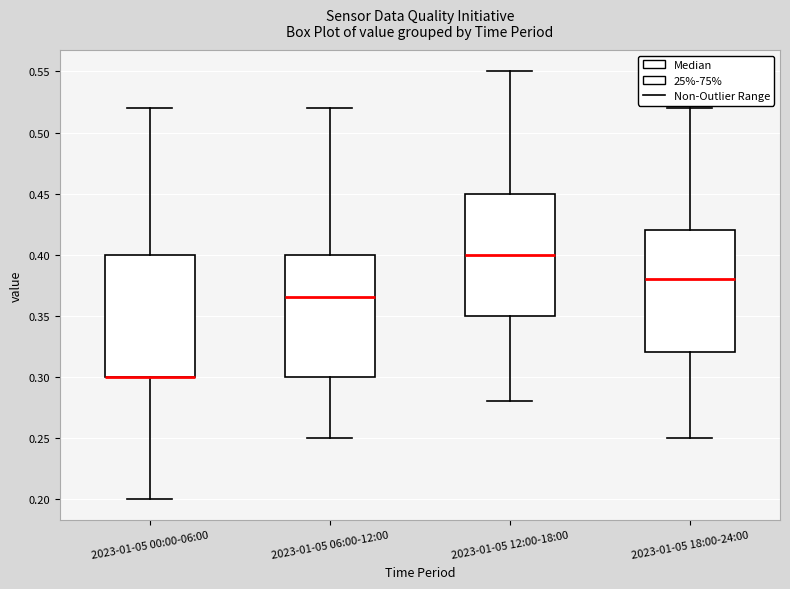

Reading left to right, read every box against the y-axis: the position of its median line, the range the box covers, and the ends of its whiskers. The values are not printed on the chart, so give them approximately, as read against the axis.

2023-01-05 00:00-06:00: median 0.300 (drawn on the box's lower edge), box 0.300 to 0.400, whiskers 0.200 to 0.520
2023-01-05 06:00-12:00: median 0.365, box 0.300 to 0.400, whiskers 0.250 to 0.520
2023-01-05 12:00-18:00: median 0.400, box 0.350 to 0.450, whiskers 0.280 to 0.550
2023-01-05 18:00-24:00: median 0.380, box 0.320 to 0.420, whiskers 0.250 to 0.520